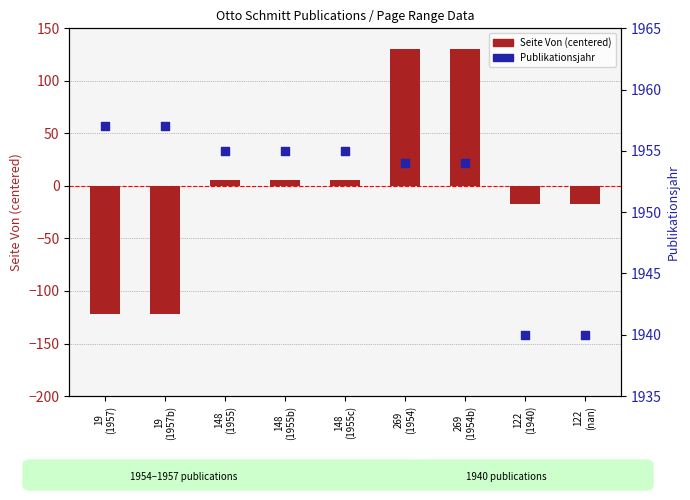

Which series reaches the maximum Y coordinate?

Publikationsjahr